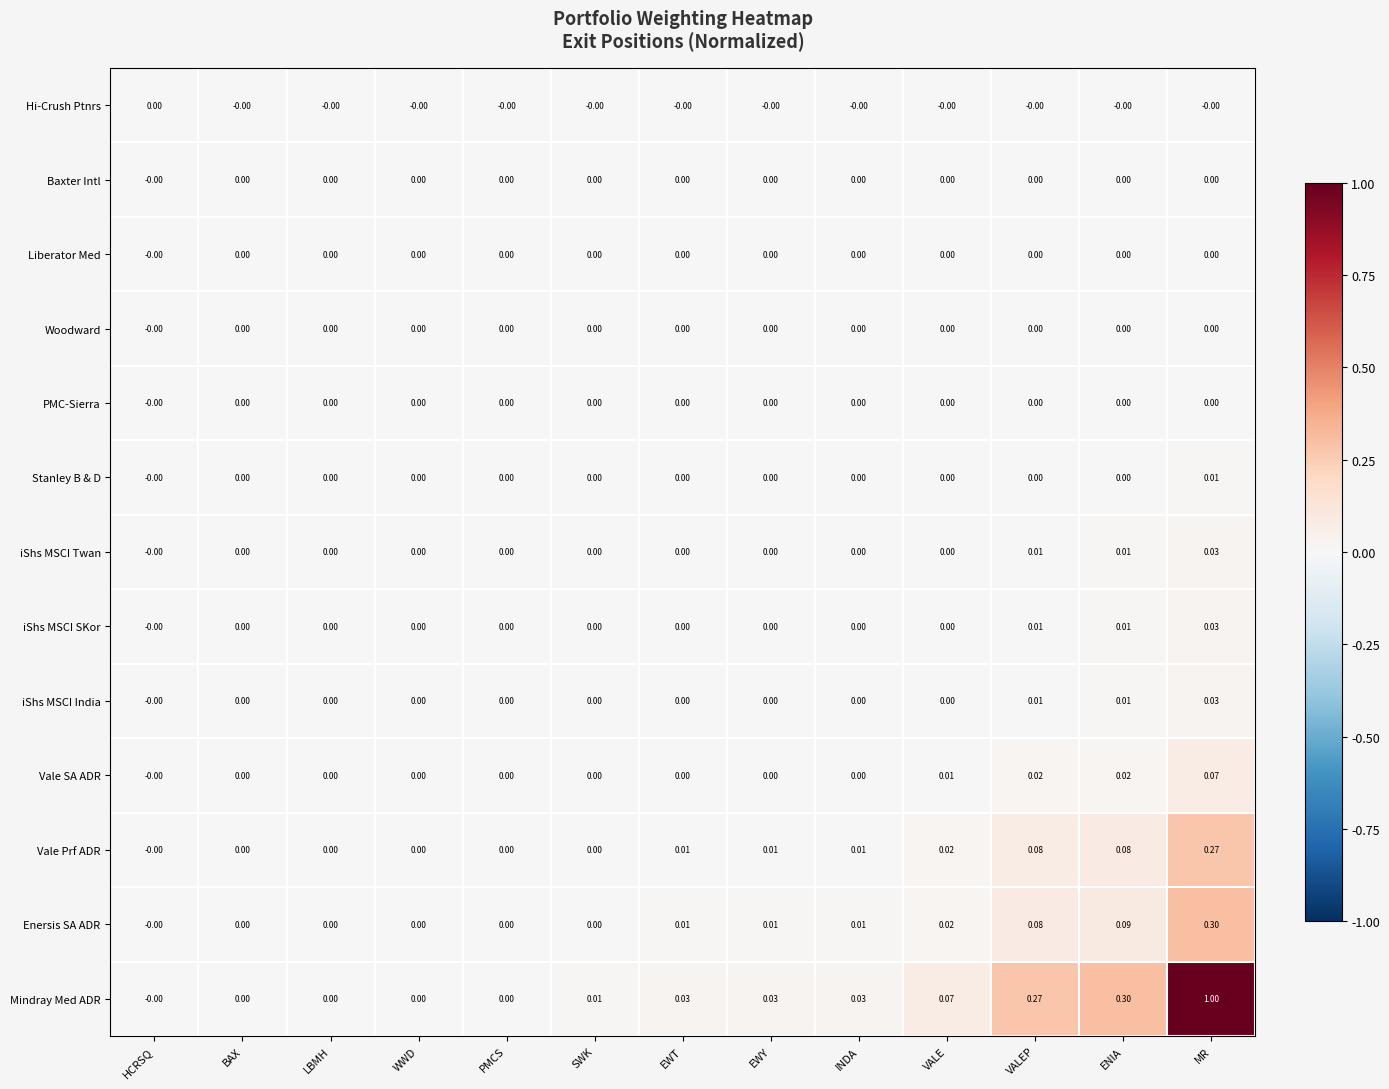

Which category has the highest value across all series?

MR